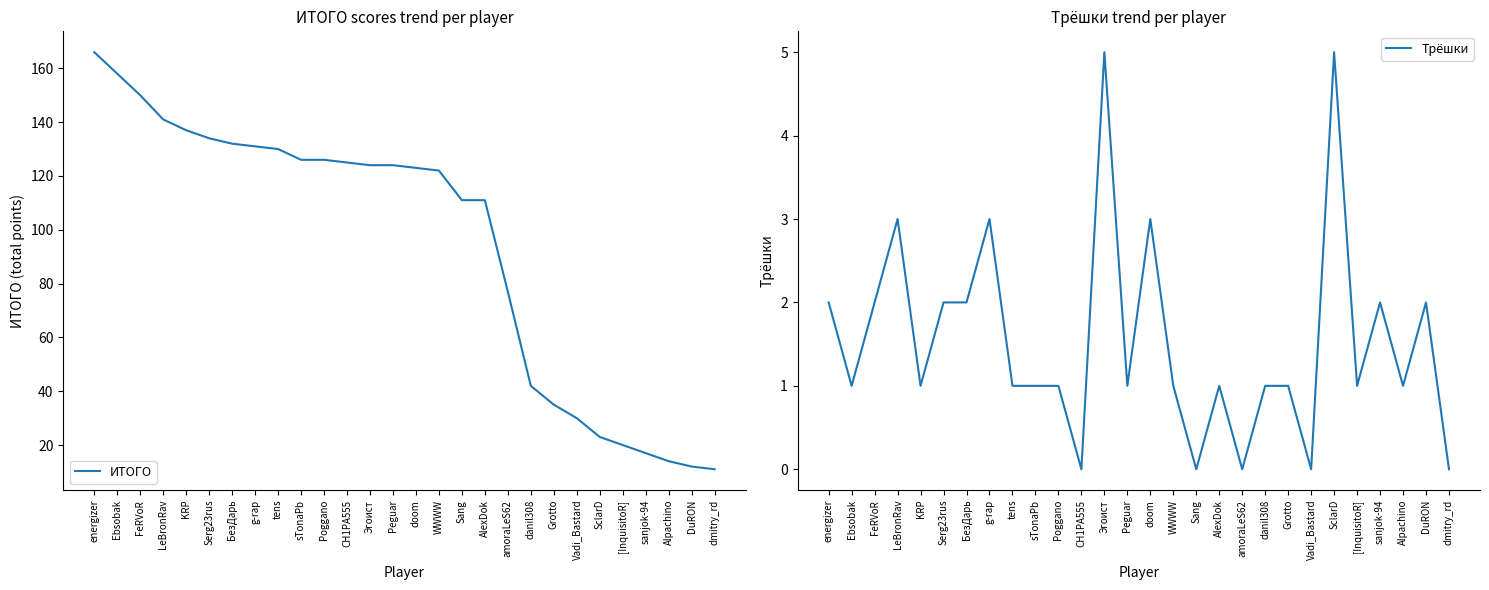

What is the difference between the maximum and minimum values in the ИТОГО series?

155